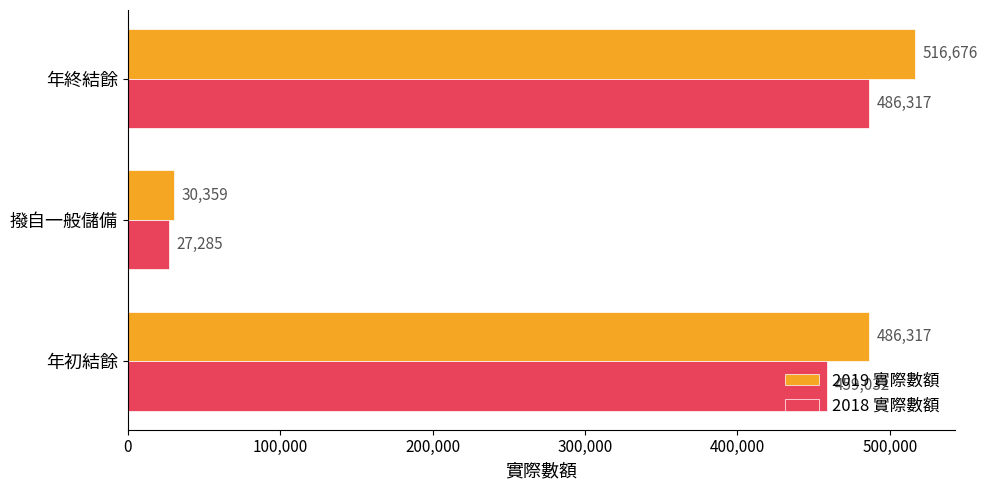

What value does the 2018 實際數額 series have at 年終結餘, to the nearest 100?

486300